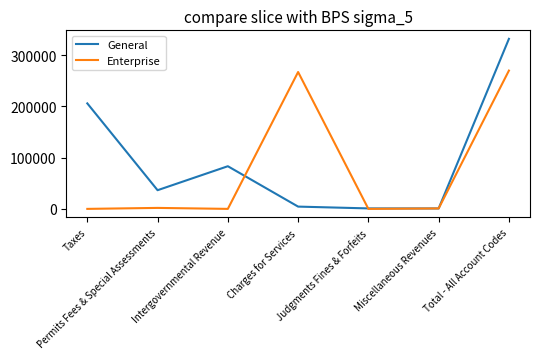

What is the average value of the General series?

94813